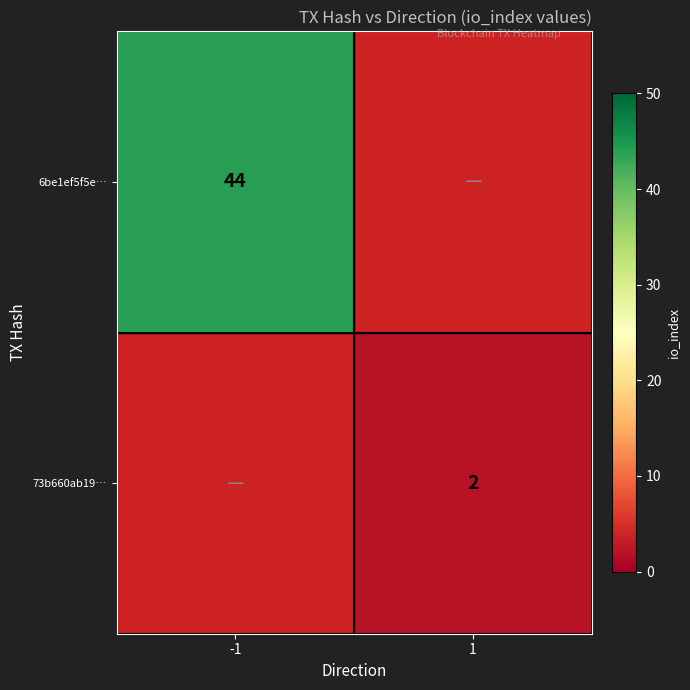

The value of 6be1ef5f5e… at -1 is 10.4. True or false?

False